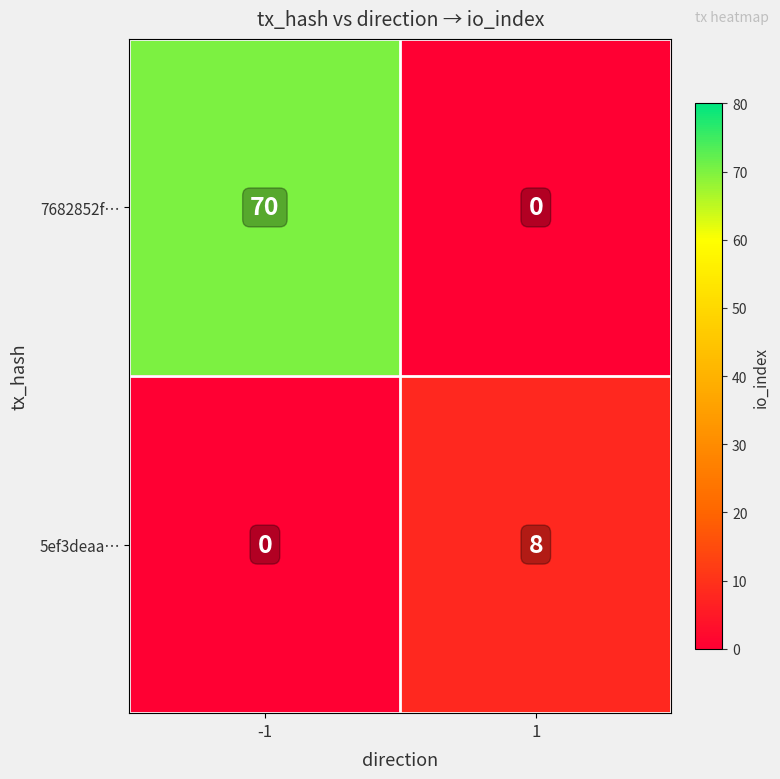

List the series in order of their peak value, lowest first.

5ef3deaa…, 7682852f…